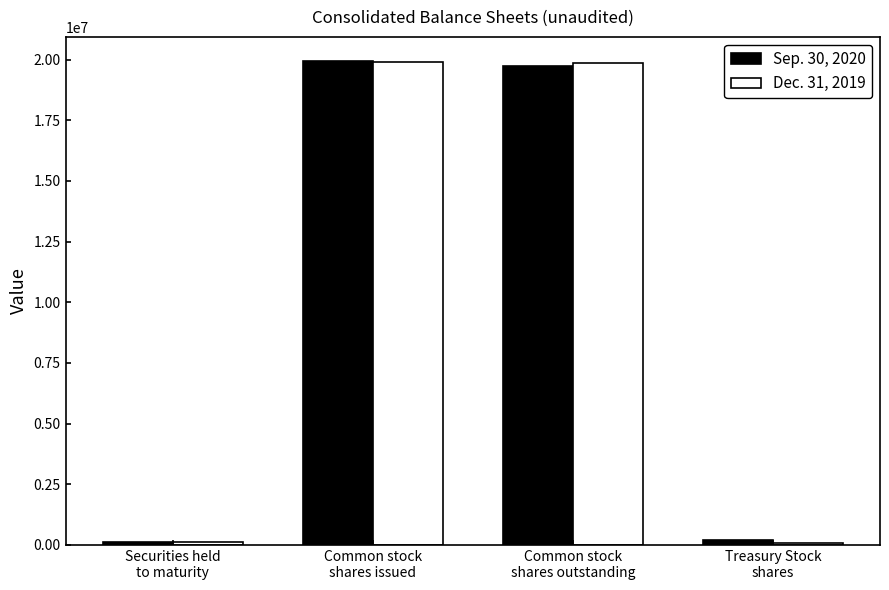

At which label does Sep. 30, 2020 first exceed 19748837?

Common stock
shares issued